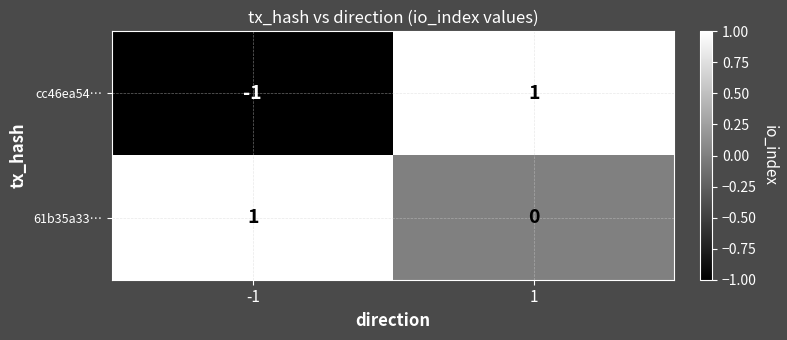

Reading right to left, what are all the values shown in this chart?

cc46ea54…: 1=1	-1=-1
61b35a33…: 1=0	-1=1